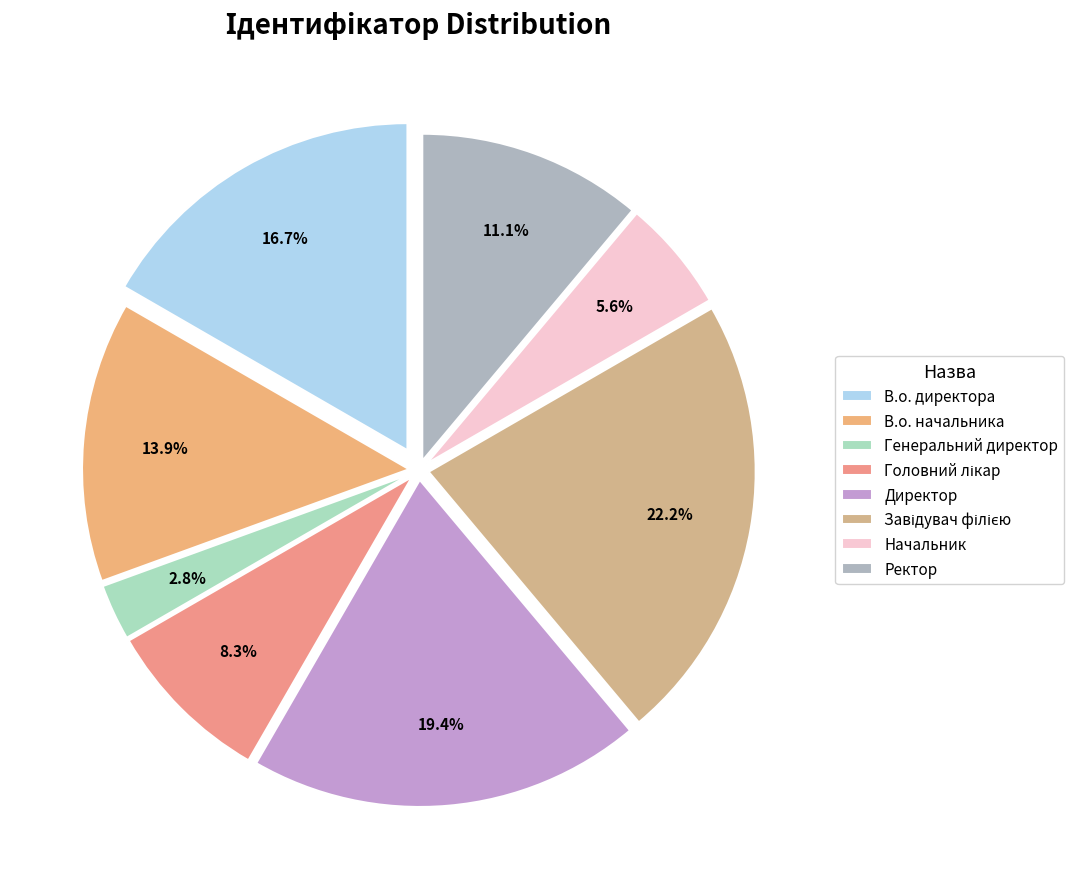

Does В.о. директора account for over 50% of the chart?

No